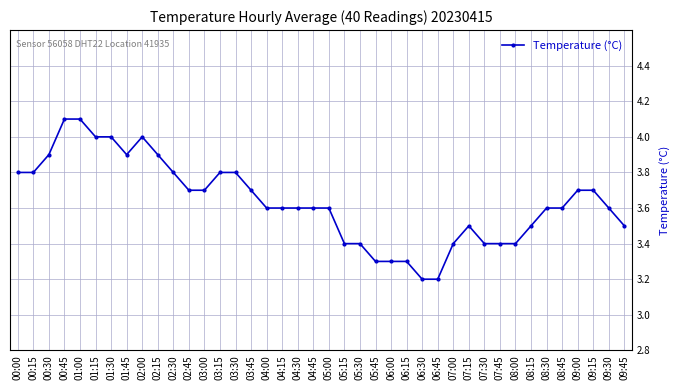

Which has a higher value, 02:30 or 02:15?

02:15